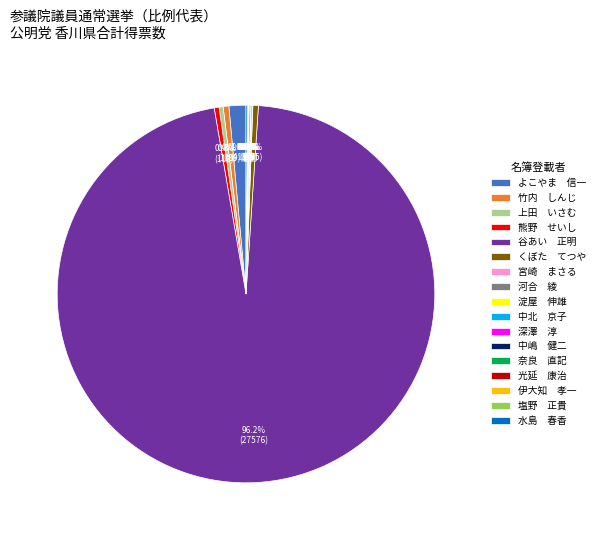

What portion of the pie excludes 竹内 しんじ?

99.5%